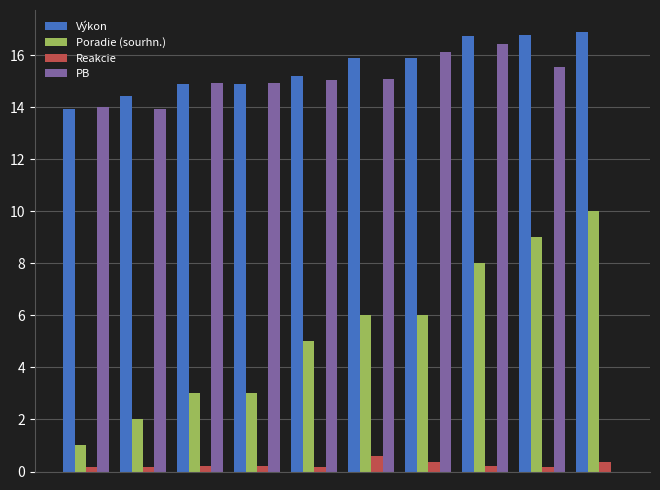

What are all the series names shown in the legend?

Výkon, Poradie (sourhn.), Reakcie, PB